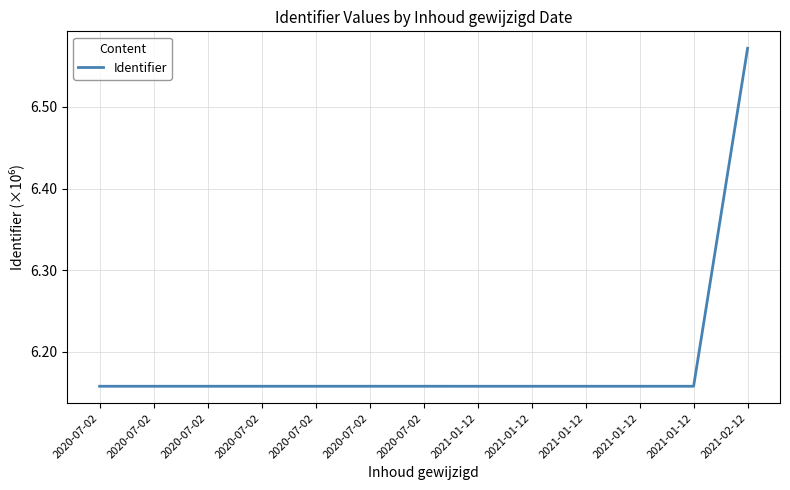

List the labels in order of value, smallest first.

2021-01-12, 2021-01-12, 2020-07-02, 2021-01-12, 2021-01-12, 2020-07-02, 2021-01-12, 2020-07-02, 2020-07-02, 2020-07-02, 2020-07-02, 2020-07-02, 2021-02-12